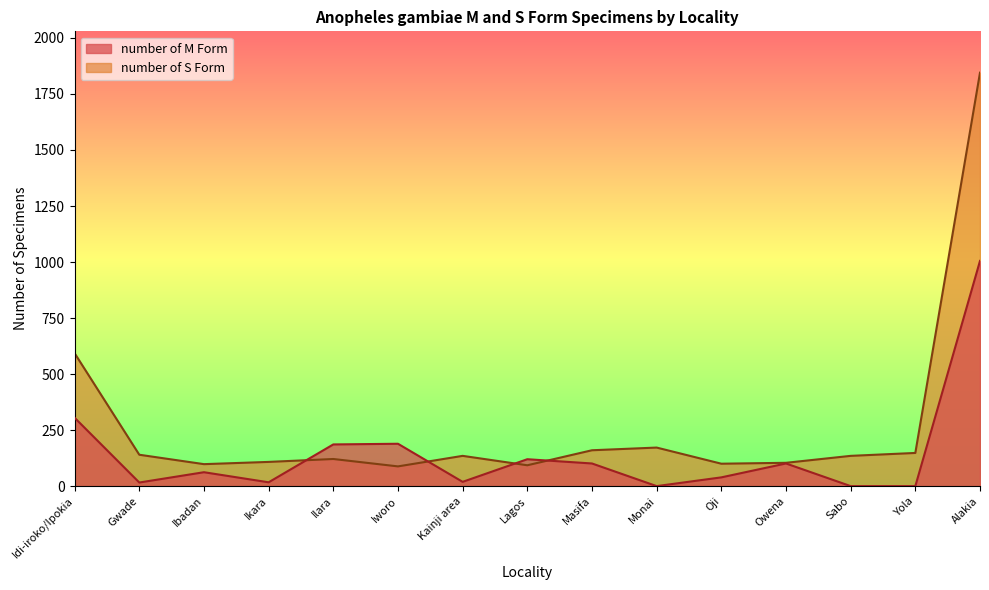

Which series changed the most between Idi-iroko/Ipokia and Iworo?

number of S Form